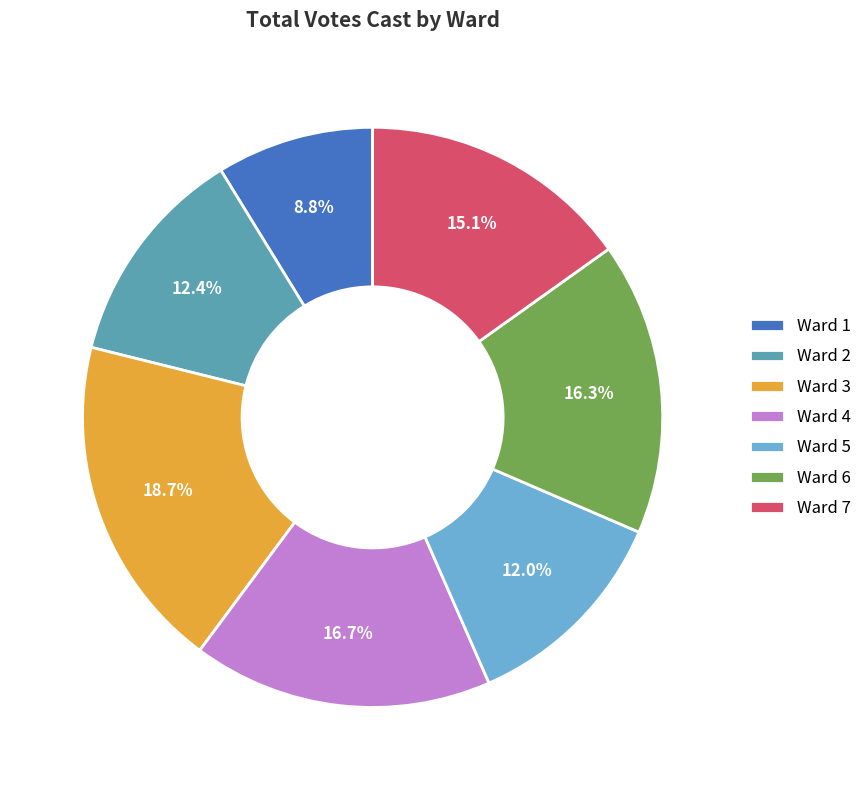

What percentage is NOT represented by Ward 1?

91.2%